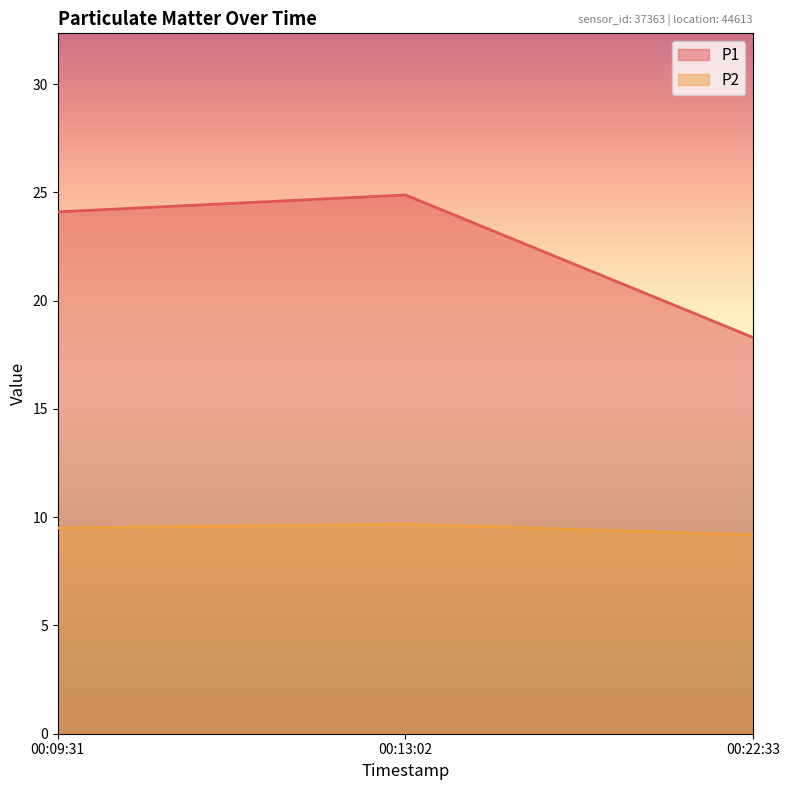

What position from the left is 00:22:33?

3